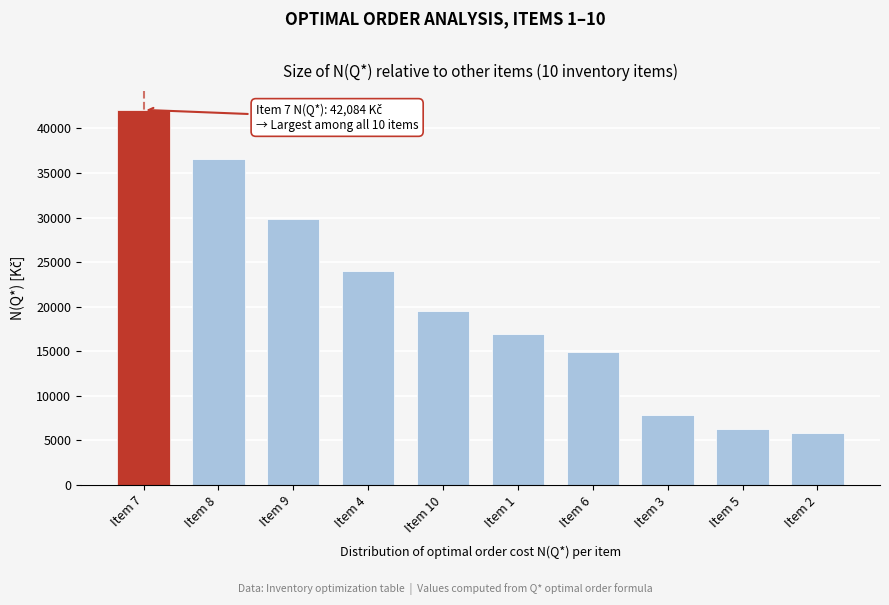

What is the difference between the maximum and minimum values?

36226.7